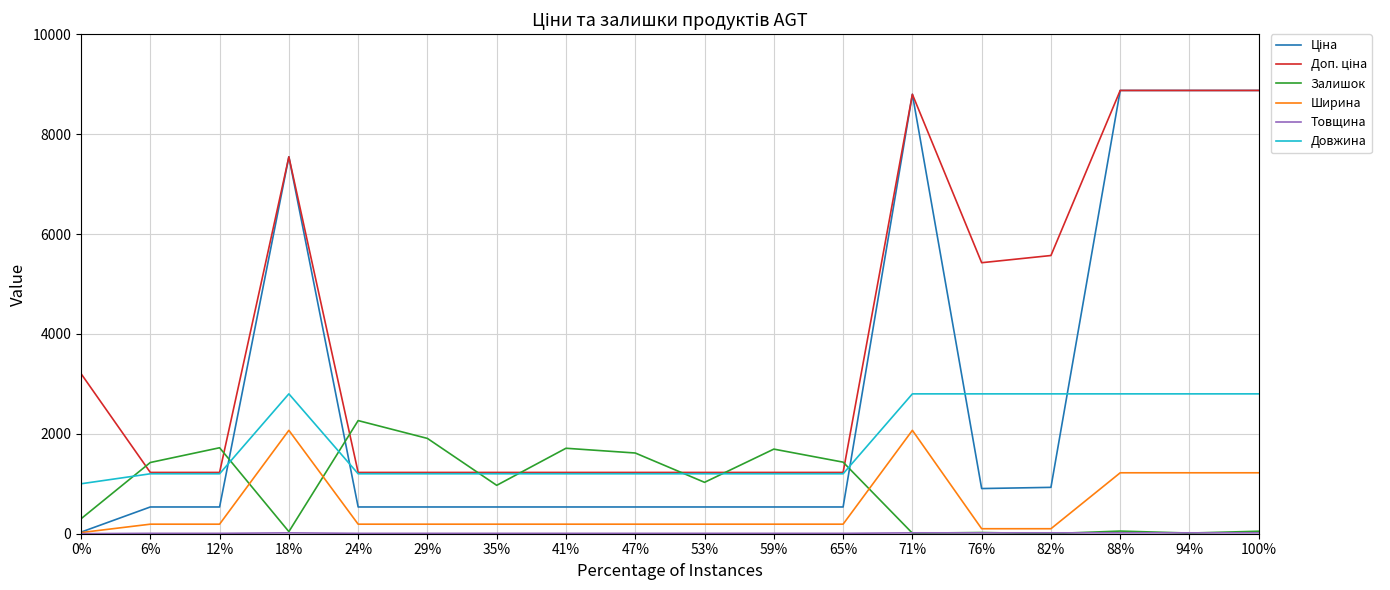

What is the highest value of the Довжина series?

2800.0